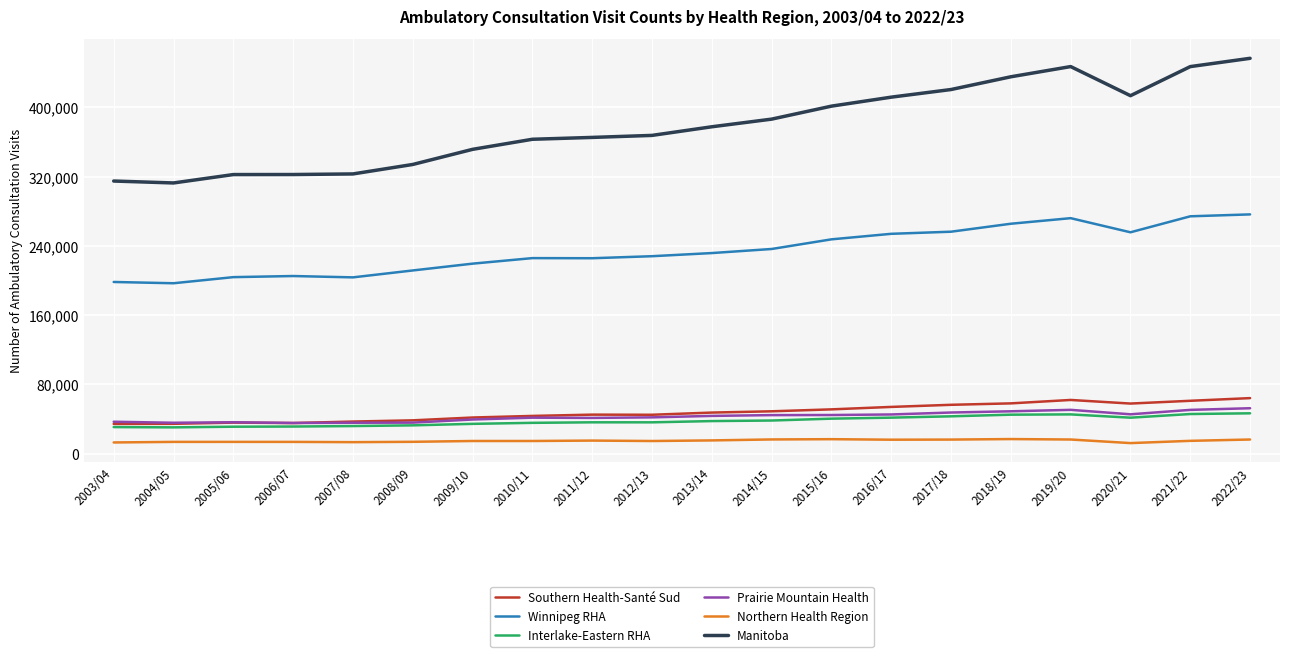

What value does the Manitoba series have at 2004/05, to the nearest 50?

312800